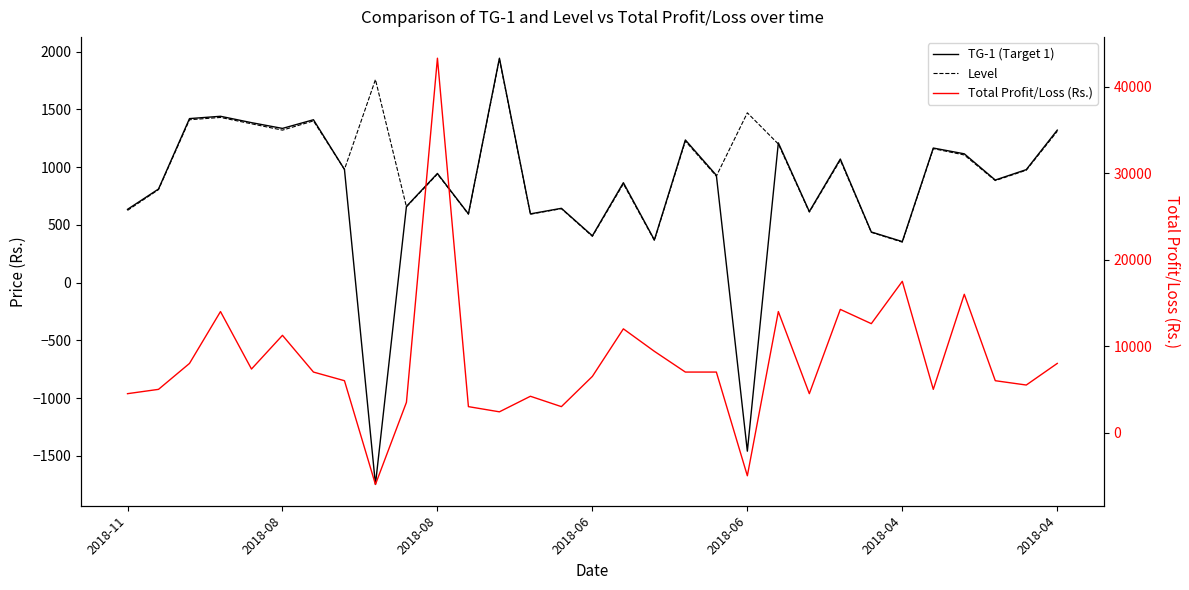

What is the difference between the second highest and minimum values in the Level series?

1408.0